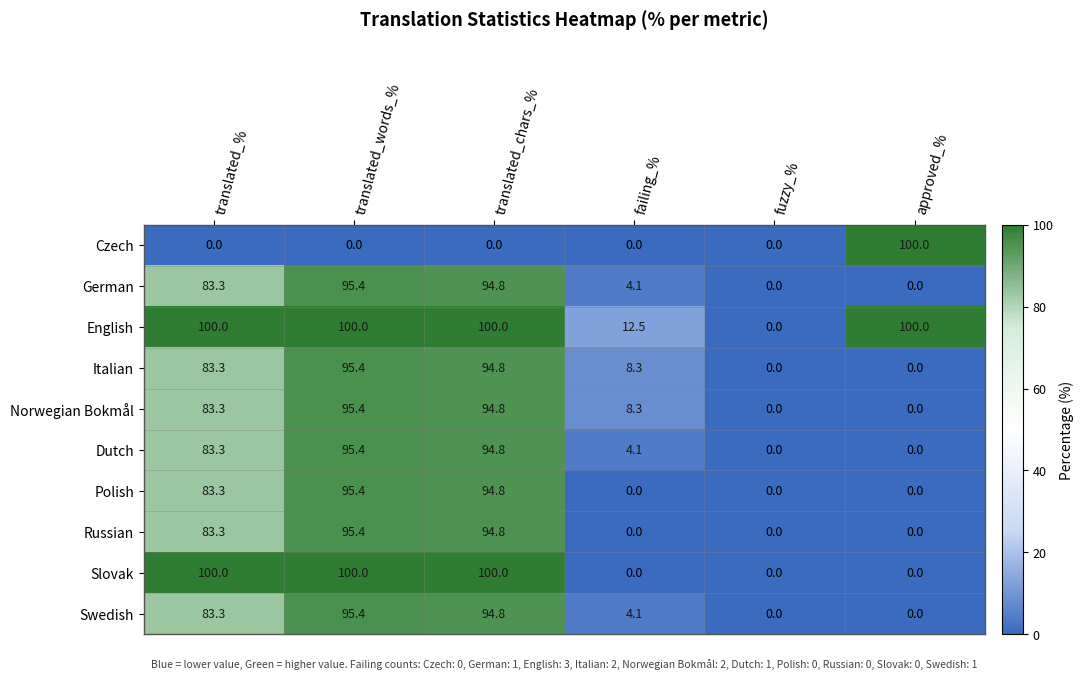

What is the difference between the highest and lowest values at translated_chars_%?

100.0